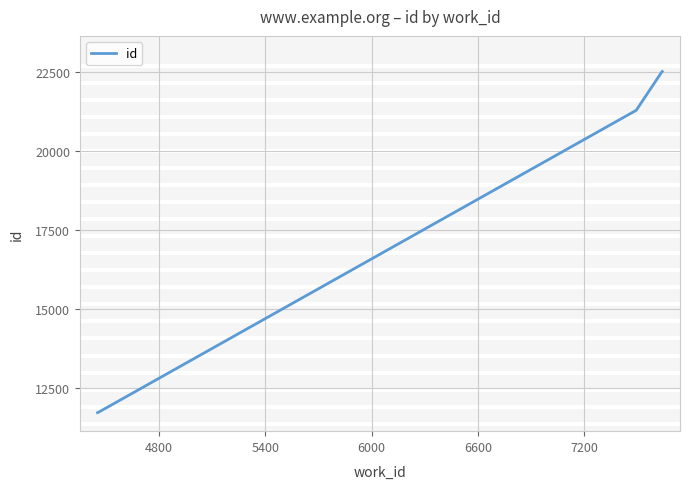

What is the difference between the maximum and second lowest values?

10780